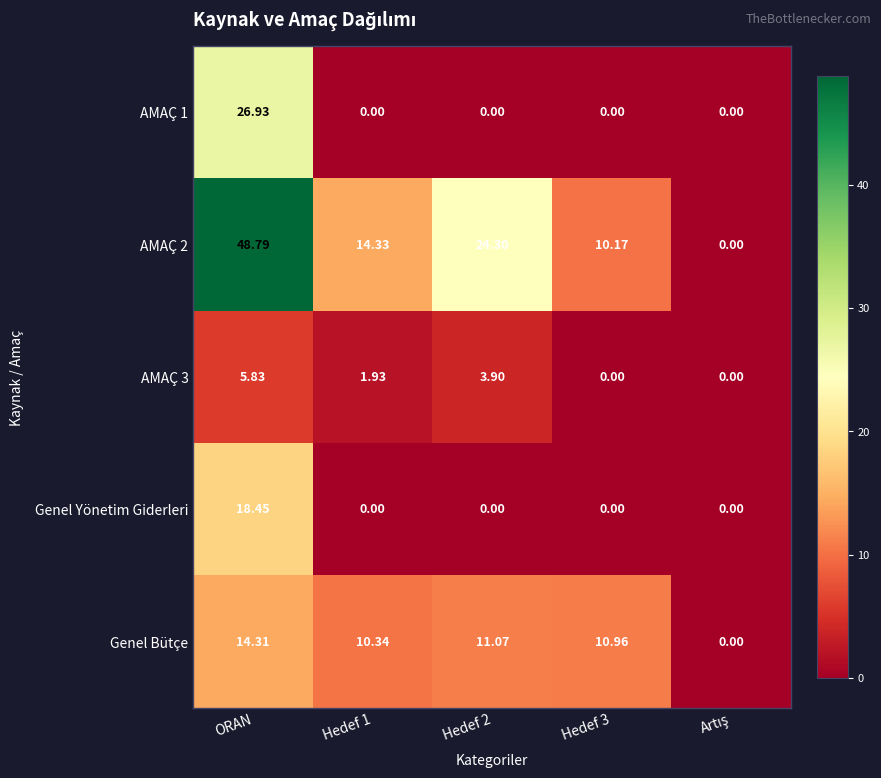

At which category is the sum across all series the highest?

ORAN